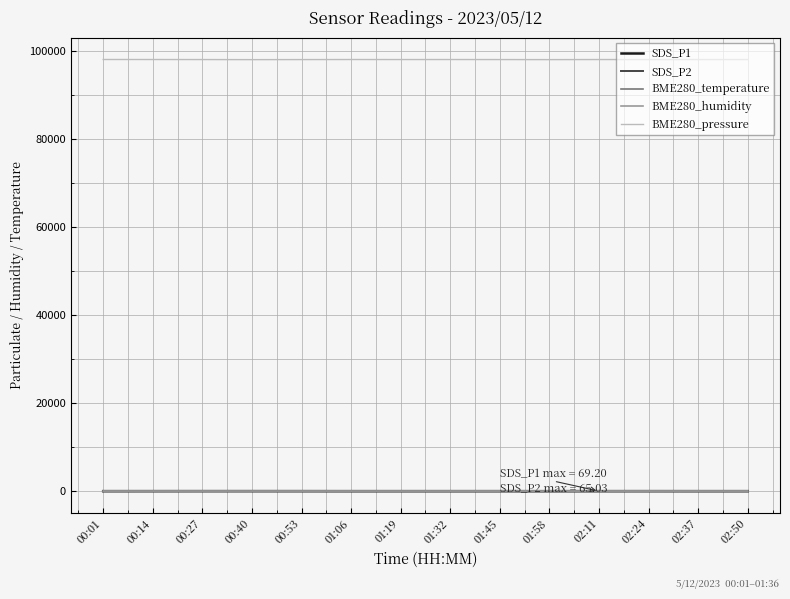

True or false: BME280_humidity and SDS_P2 intersect in this chart.

False